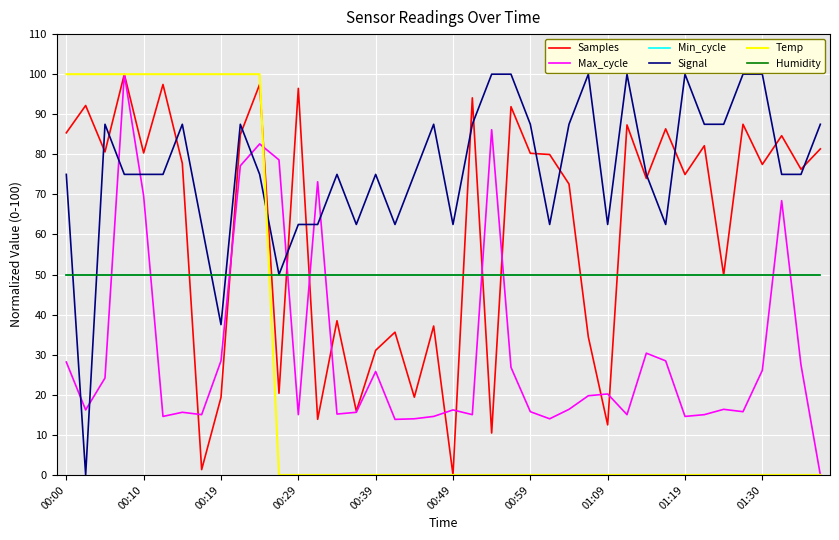

Does the chart display data point markers on the line(s)?

No